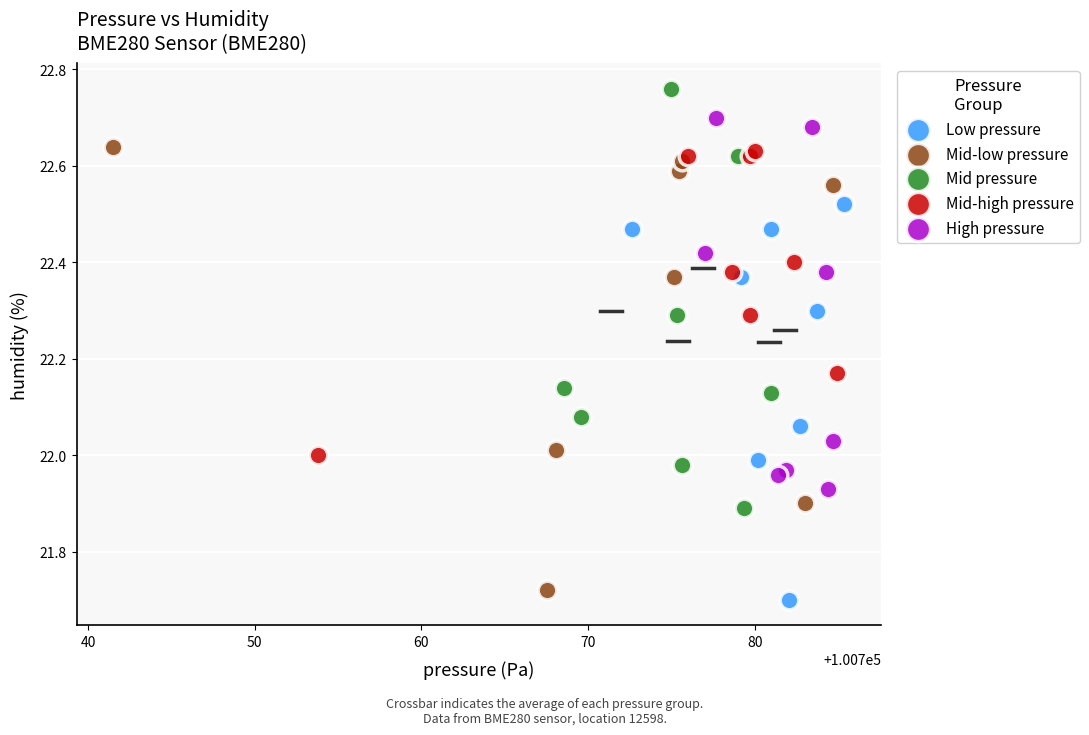

Which series contains the highest Y value?

Mid pressure